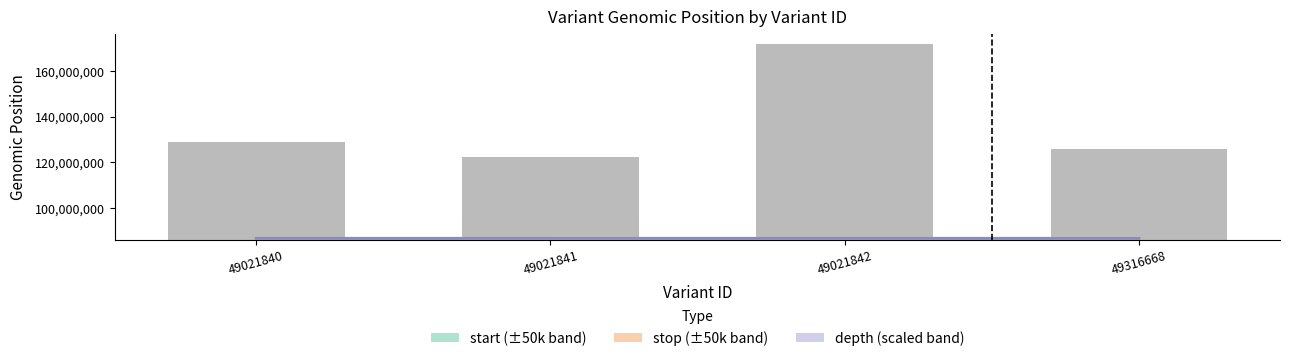

Reading left to right, list all the values displayed in this chart.

start: 49021840=86675437	49021841=86675610	49021842=86677286	49316668=86677165
stop: 49021840=86675438	49021841=86675611	49021842=86677288	49316668=86677167
depth: 49021840=86681937	49021841=86680937	49021842=86688437	49316668=86681437